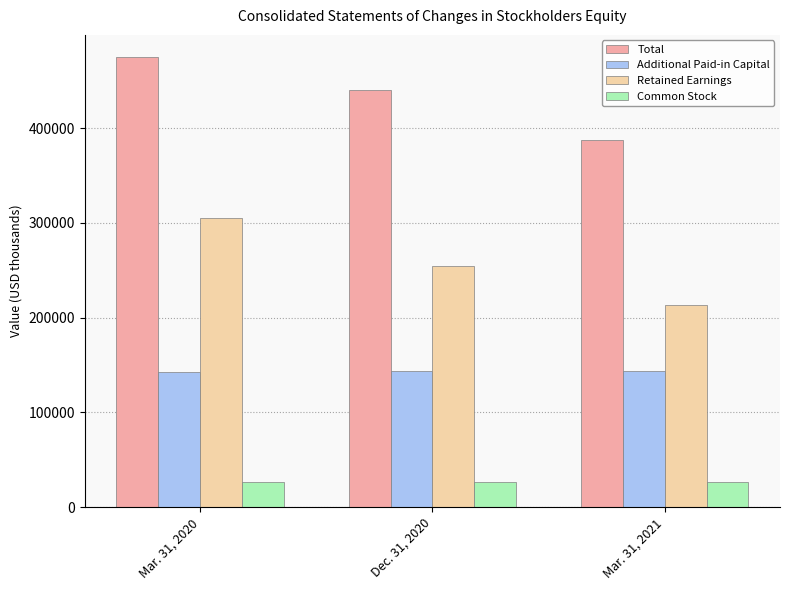

What is the spread (max minus min) of values at Dec. 31, 2020?

413789